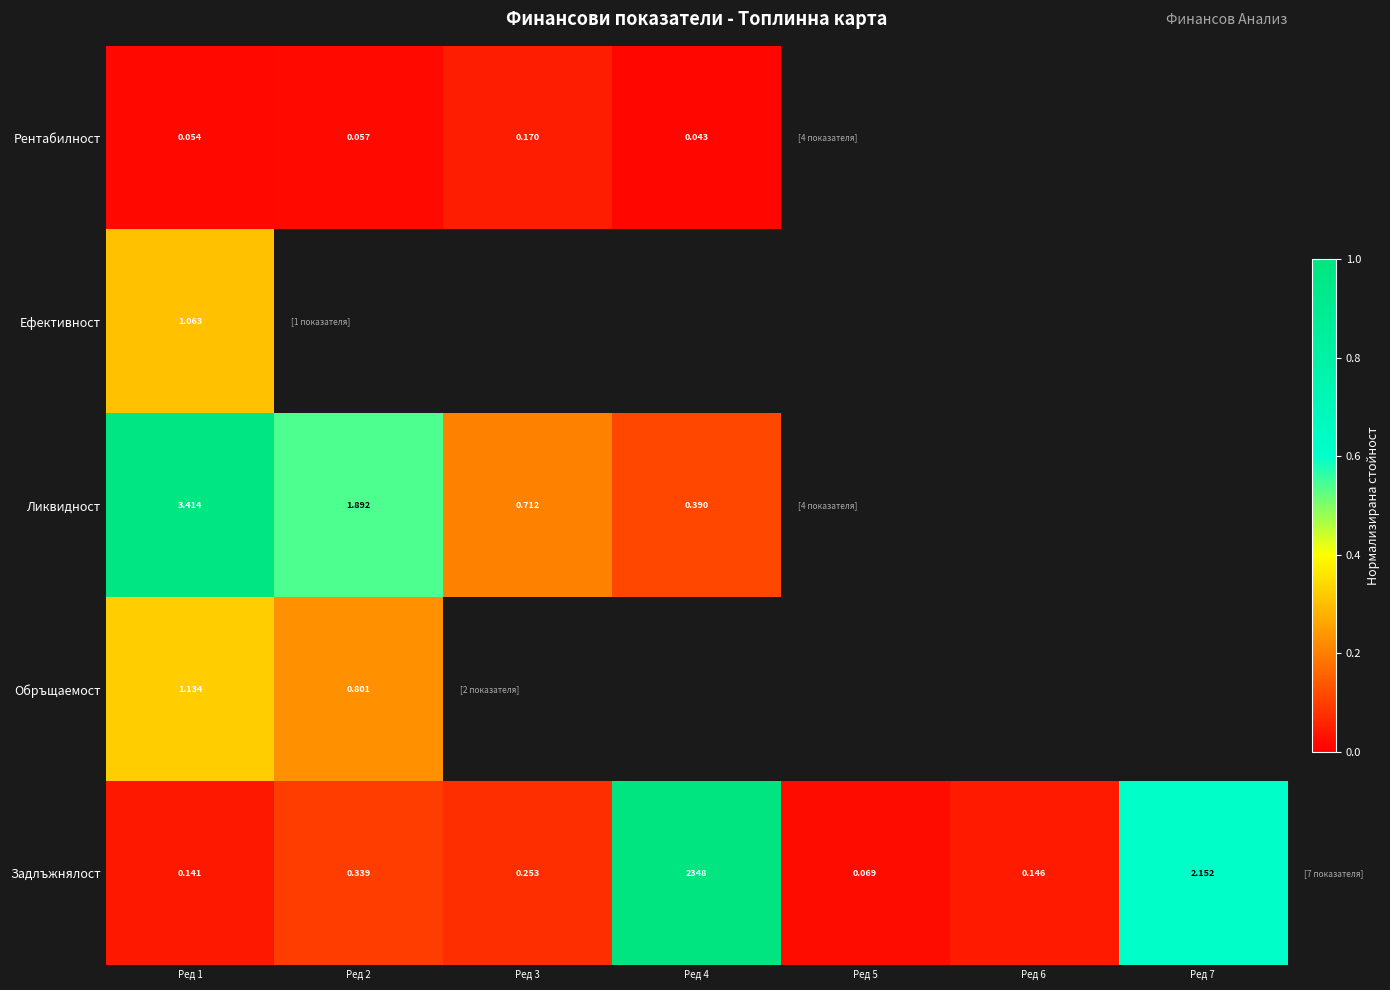

At which label is Ликвидност closest to 0?

Ред 4